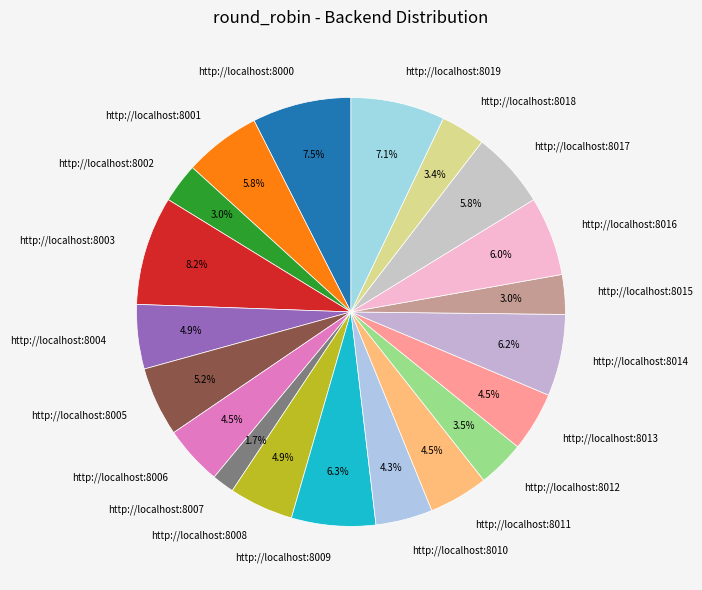

How many segments does this pie chart have?

20